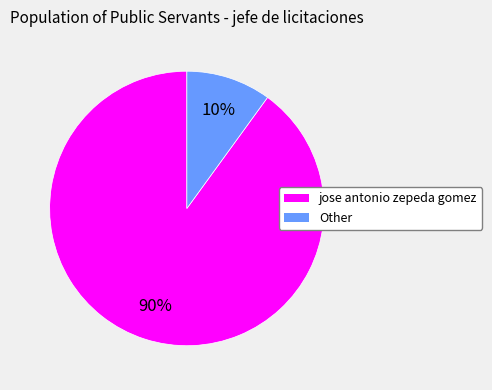

True or false: Other accounts for 10% of the total.

True